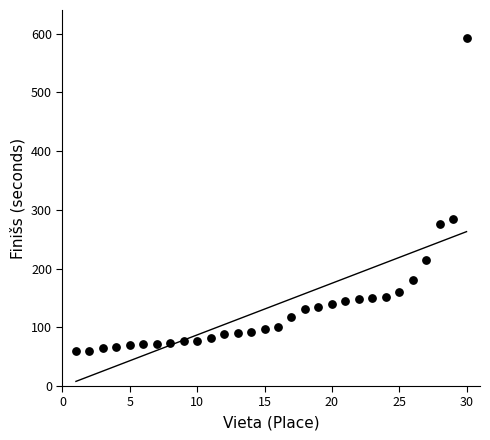

What Y value in the scatter plot is closest to 325?

285